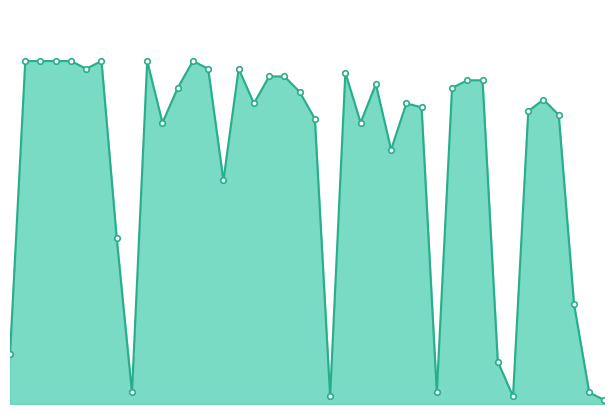

Reading left to right, transcribe all the data shown in this chart.

0=13	1=89	2=89	3=89	4=89	5=87	6=89	7=43	8=3	9=89	10=73	11=82	12=89	13=87	14=58	15=87	16=78	17=85	18=85	19=81	20=74	21=2	22=86	23=73	24=83	25=66	26=78	27=77	28=3	29=82	30=84	31=84	32=11	33=2	34=76	35=79	36=75	37=26	38=3	39=1